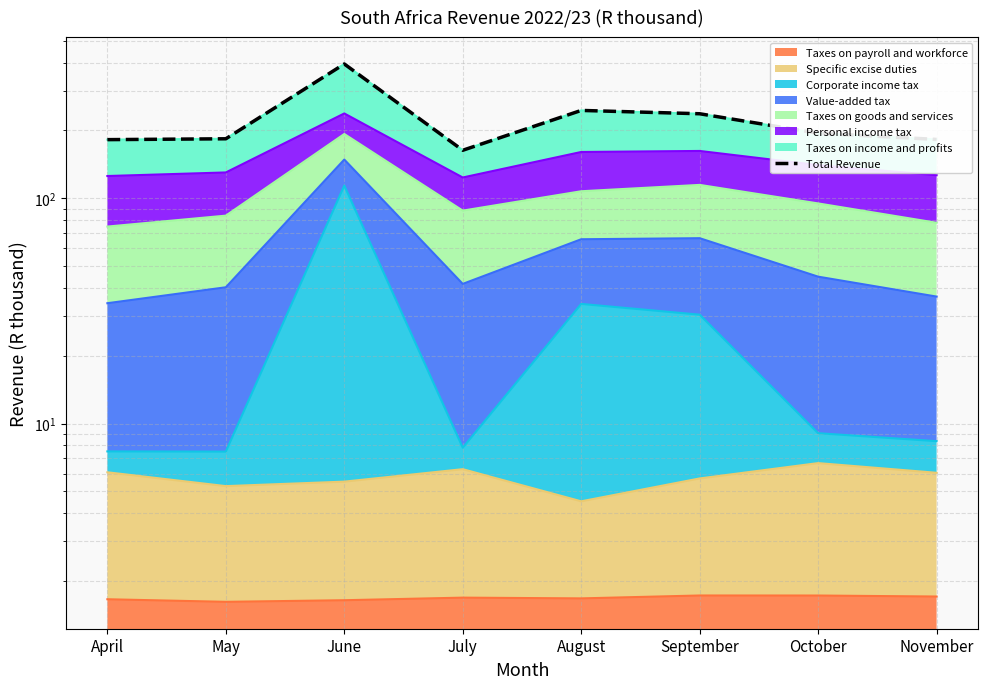

True or false: the data shows 182.3 at November.

True